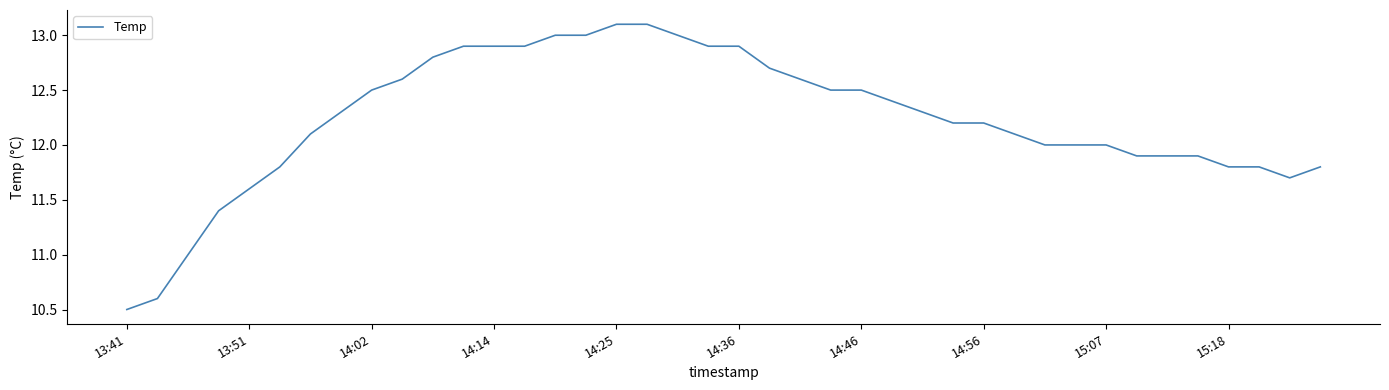

How many series are shown in this chart?

1